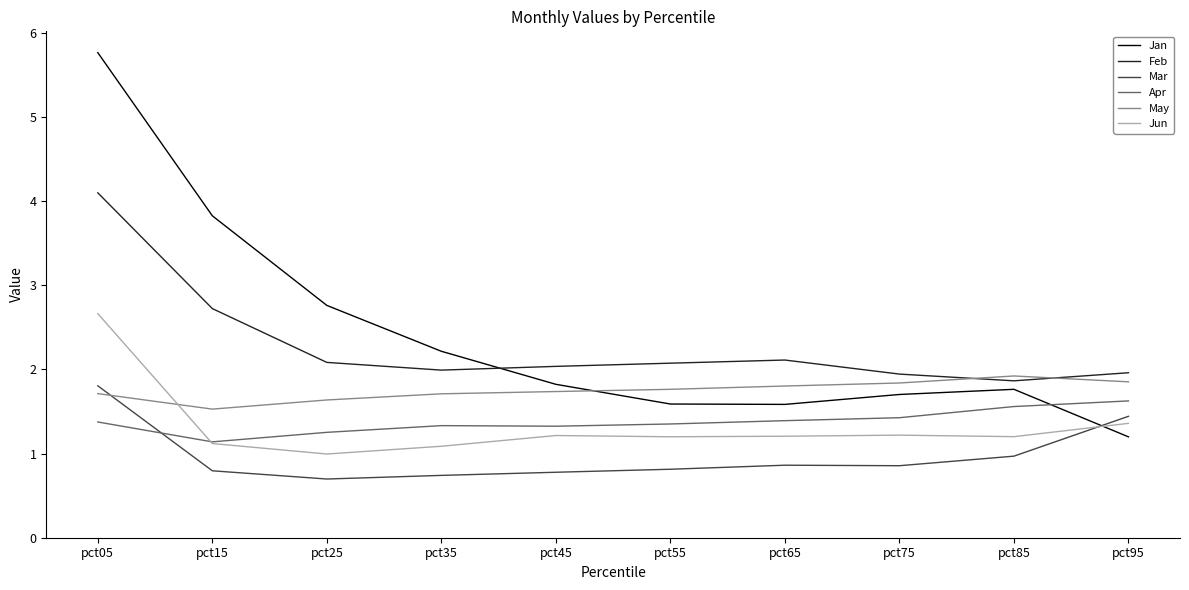

How many Apr values are between 1 and 2?

10